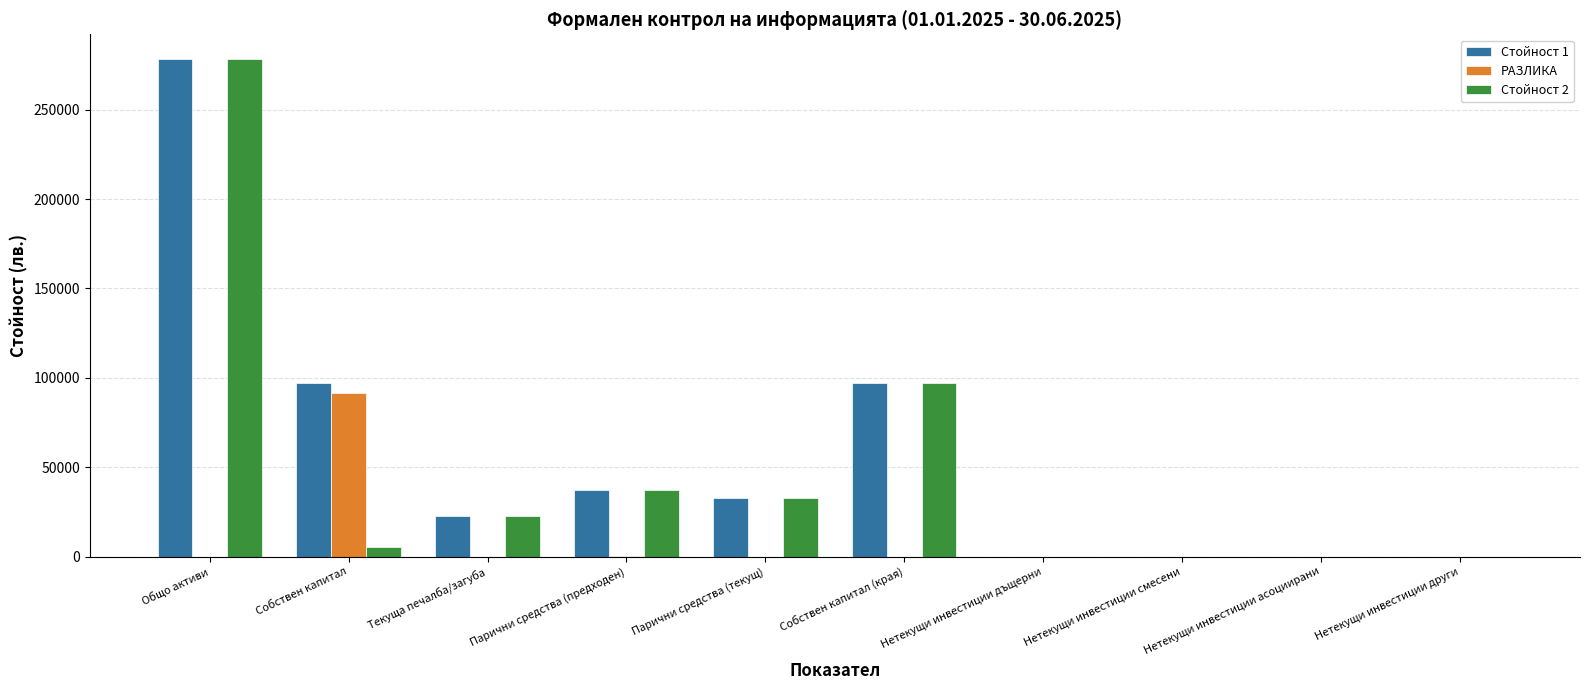

What is the total value across all series at Парични средства (текущ)?

65586